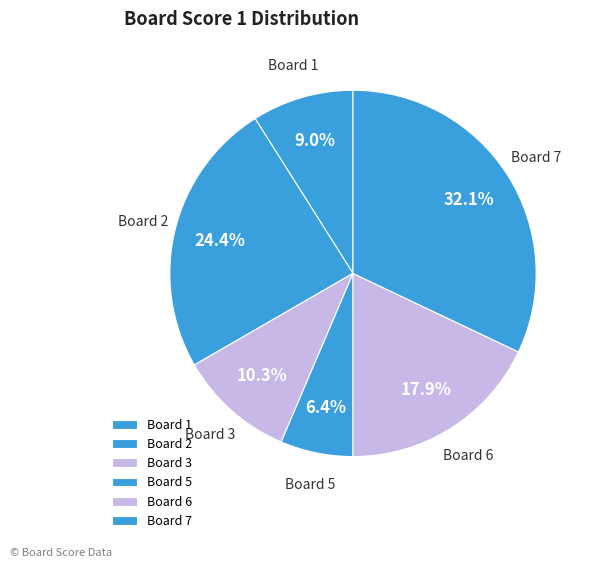

What percentage is the Board 7 slice, to the nearest percent?

32%